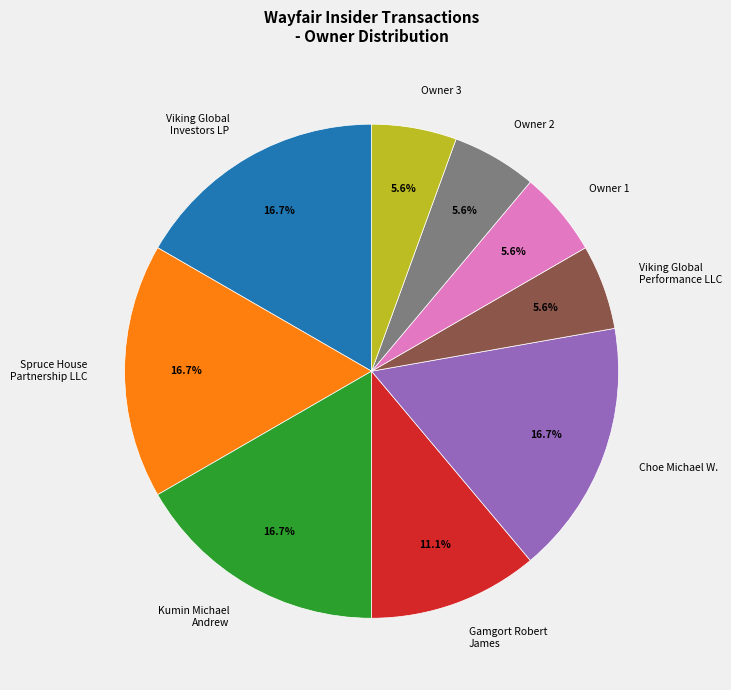

To the nearest percent, what is the difference between the largest and smallest slice percentages?

11%